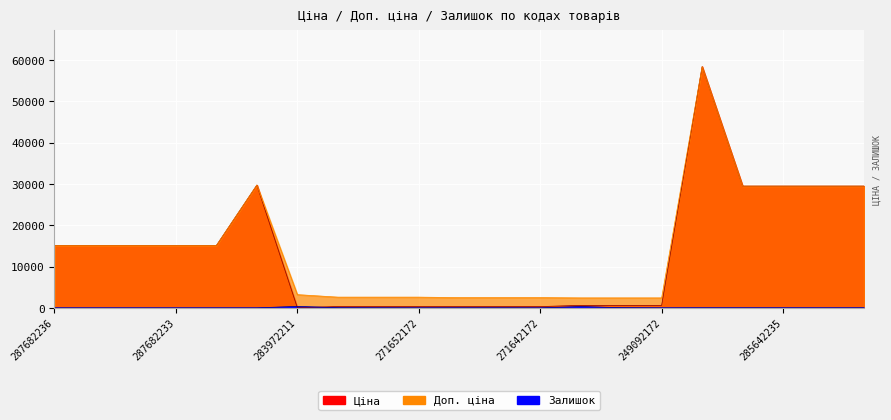

The Залишок series shows 10.0 at 11. True or false?

True